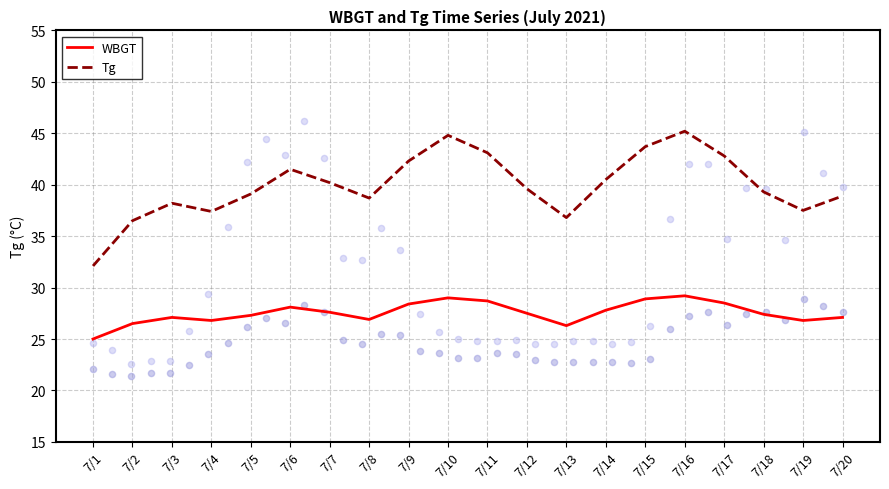

Which series has the widest spread of Y values?

Tg